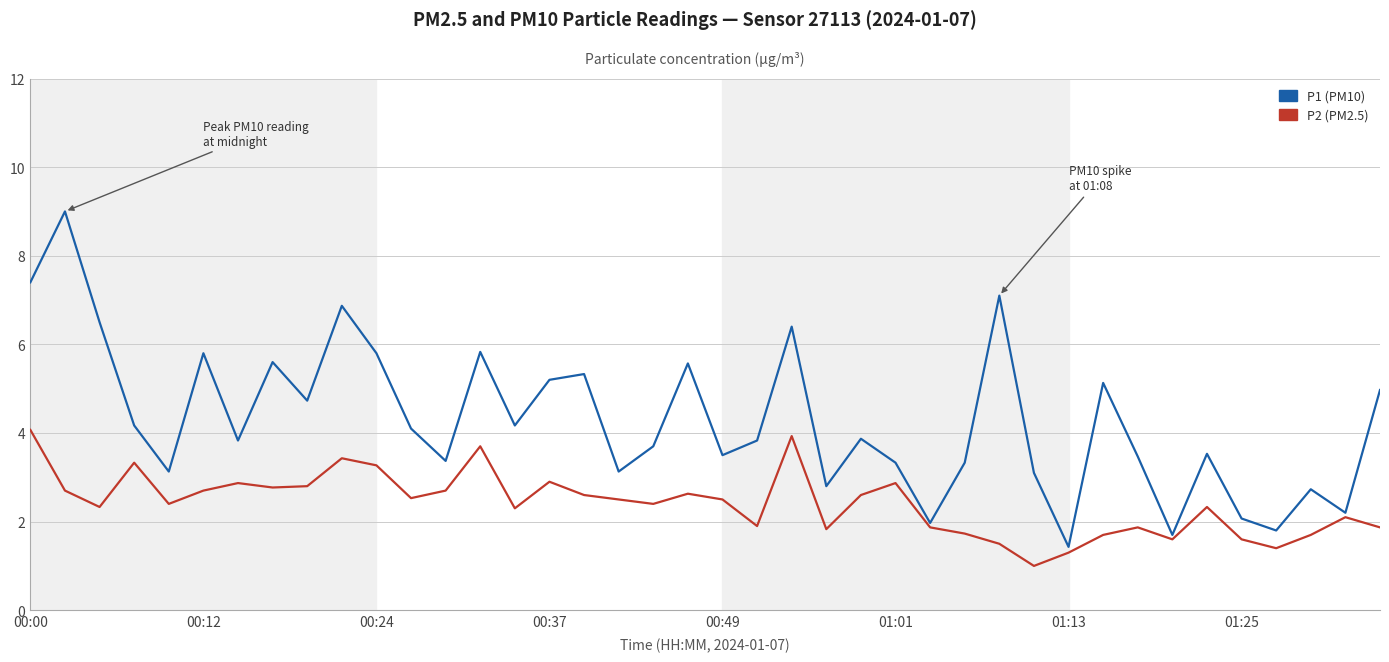

What is the lowest value of the P1 (PM10) series?

1.4